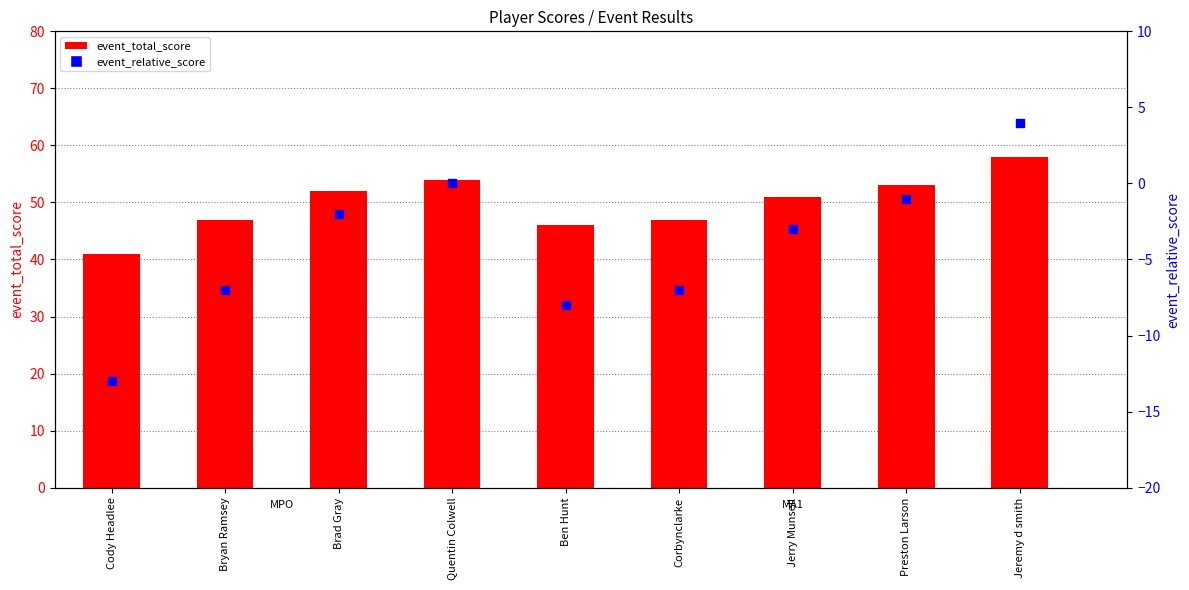

Which series contains the lowest Y value?

event_relative_score